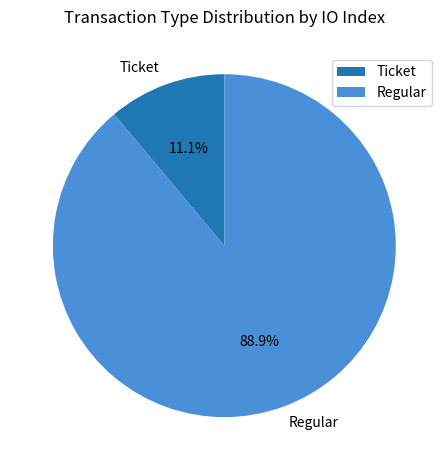

To the nearest percent, what percentage of the pie is Regular?

89%